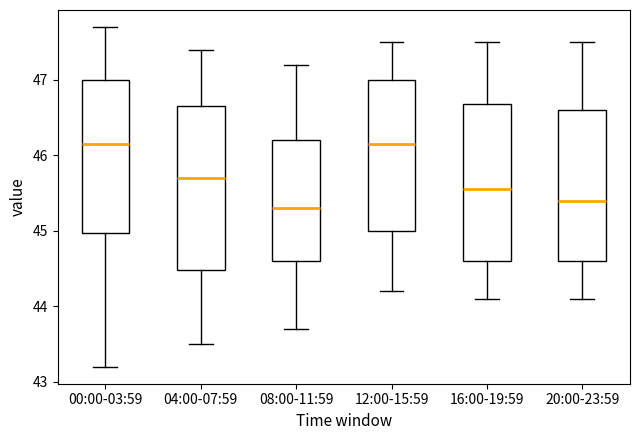

Reading left to right, read every box against the y-axis: the position of its median line, the range the box covers, and the ends of its whiskers. The values are not printed on the chart, so give them approximately, as read against the axis.

00:00-03:59: median 46.2, box 45.0 to 47.0, whiskers 43.2 to 47.7
04:00-07:59: median 45.7, box 44.5 to 46.7, whiskers 43.5 to 47.4
08:00-11:59: median 45.3, box 44.6 to 46.2, whiskers 43.7 to 47.2
12:00-15:59: median 46.2, box 45.0 to 47.0, whiskers 44.2 to 47.5
16:00-19:59: median 45.6, box 44.6 to 46.7, whiskers 44.1 to 47.5
20:00-23:59: median 45.4, box 44.6 to 46.6, whiskers 44.1 to 47.5